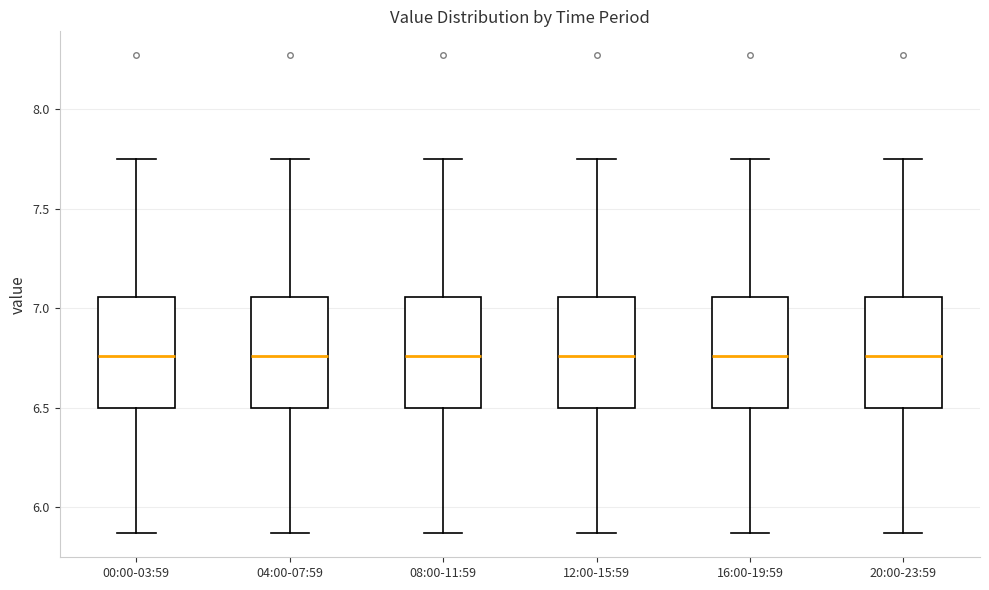

Reading left to right, transcribe this box plot: for each box, give where its median line is, the range the box spans, and where its two whiskers end, as read against the y-axis. The values are not printed on the chart, so give them approximately, as read against the axis.

00:00-03:59: median 6.75, box 6.50 to 7.05, whiskers 5.85 to 7.75
04:00-07:59: median 6.75, box 6.50 to 7.05, whiskers 5.85 to 7.75
08:00-11:59: median 6.75, box 6.50 to 7.05, whiskers 5.85 to 7.75
12:00-15:59: median 6.75, box 6.50 to 7.05, whiskers 5.85 to 7.75
16:00-19:59: median 6.75, box 6.50 to 7.05, whiskers 5.85 to 7.75
20:00-23:59: median 6.75, box 6.50 to 7.05, whiskers 5.85 to 7.75